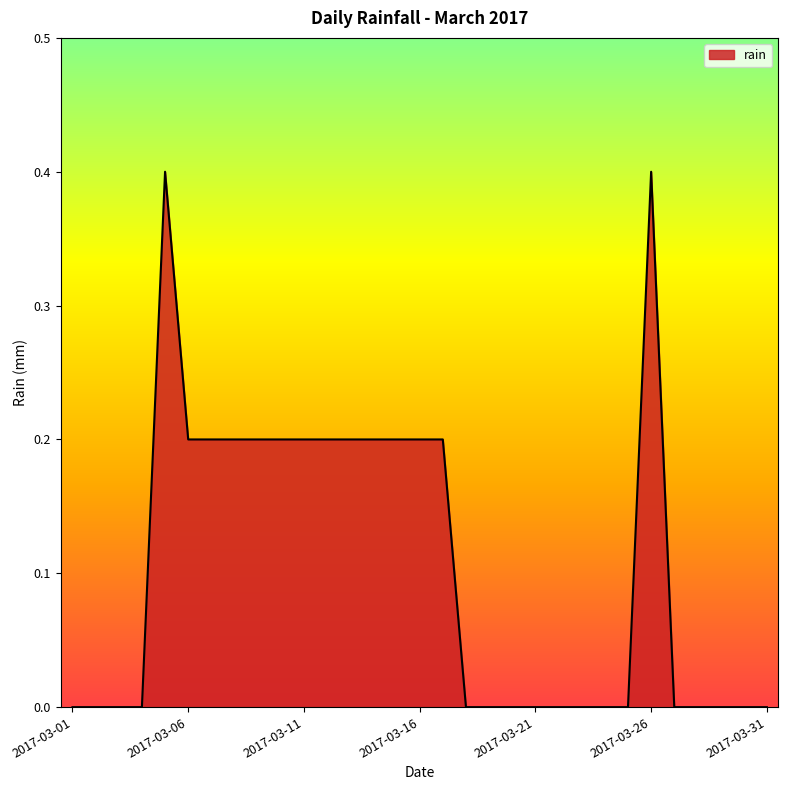

What is the difference between the maximum and minimum values?

0.4